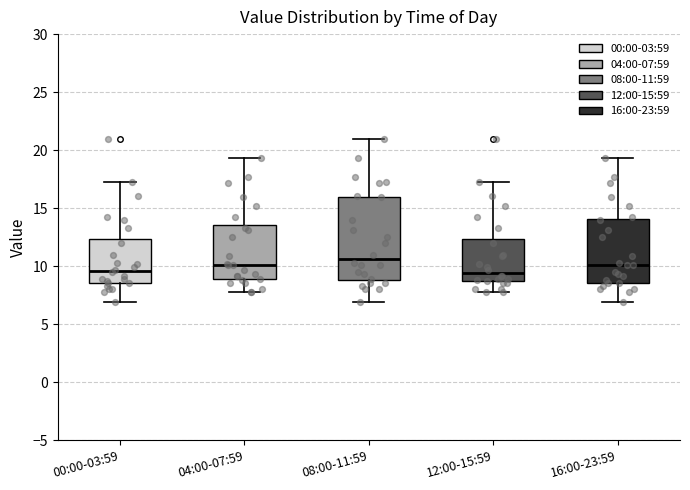

Where does the upper whisker of the box for 04:00-07:59 end on the y-axis? The values are not printed on the chart, so give them approximately, as read against the axis.

19.5